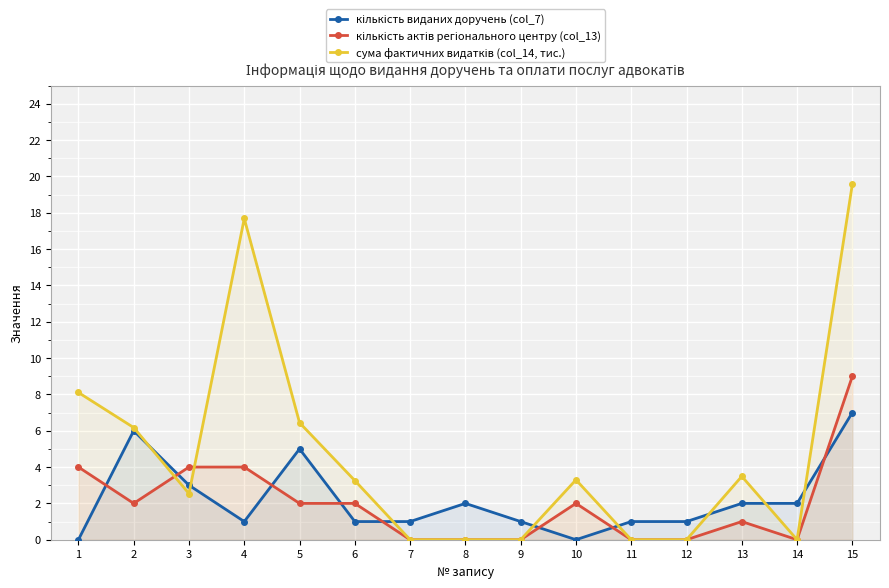

At how many categories does at least one series exceed 17?

2